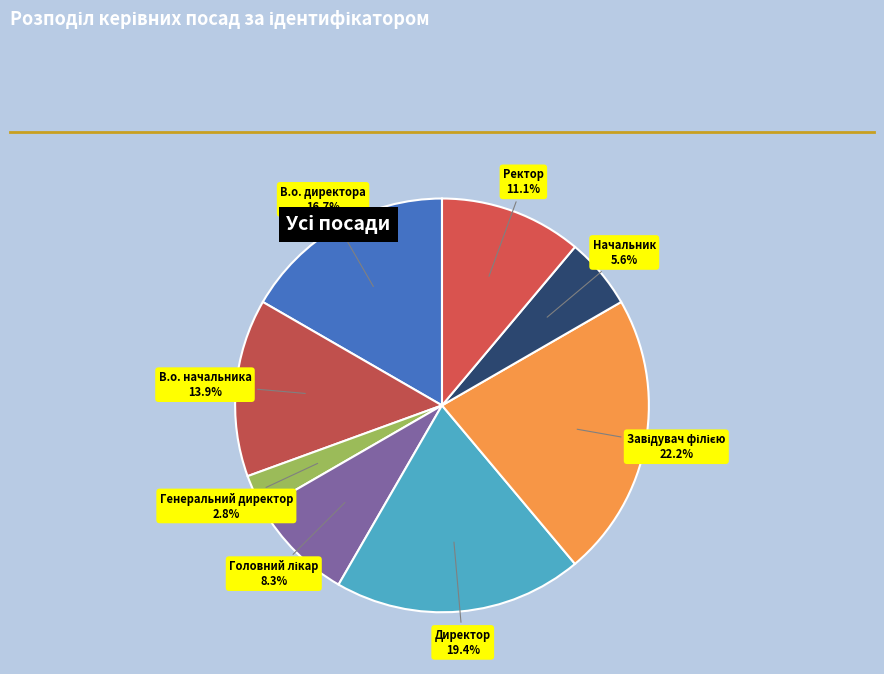

How many slices are in this pie chart?

8